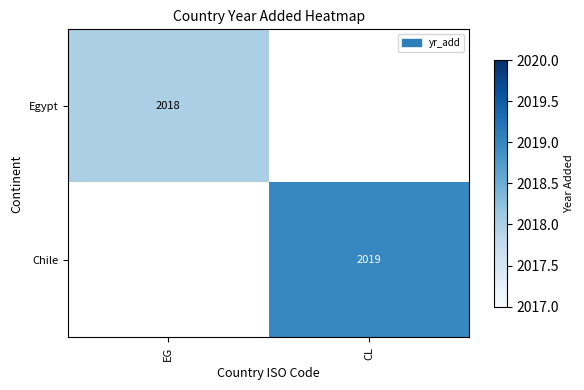

Count the number of data series in this chart.

2